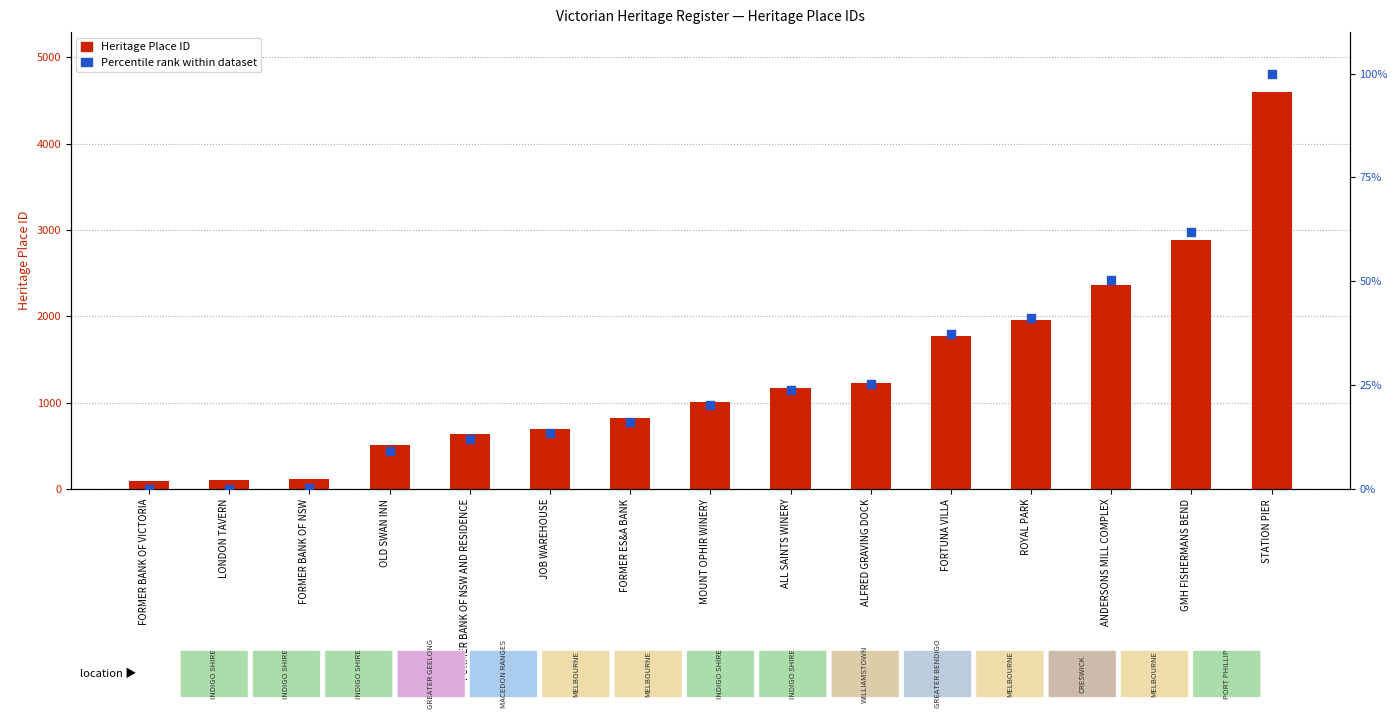

Which series contains the highest Y value?

Heritage Place ID